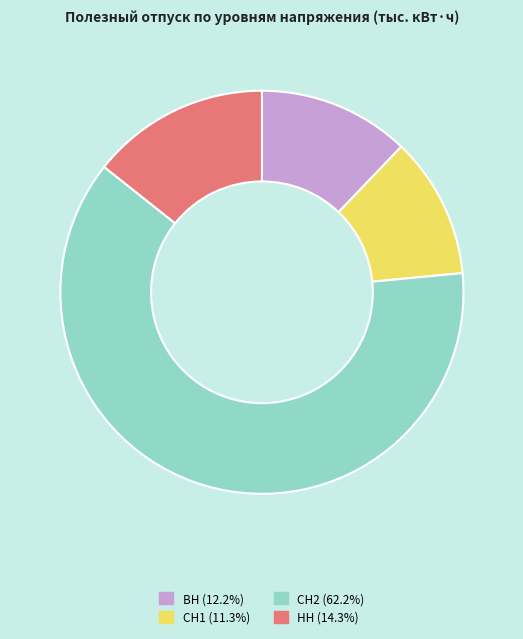

Which has a higher value, НН or СН1?

НН